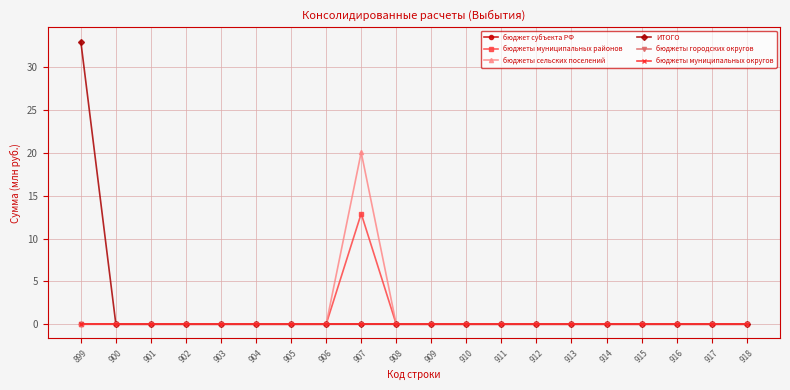

In бюджеты муниципальных районов, how many points are higher than both neighbors (excluding endpoints)?

1